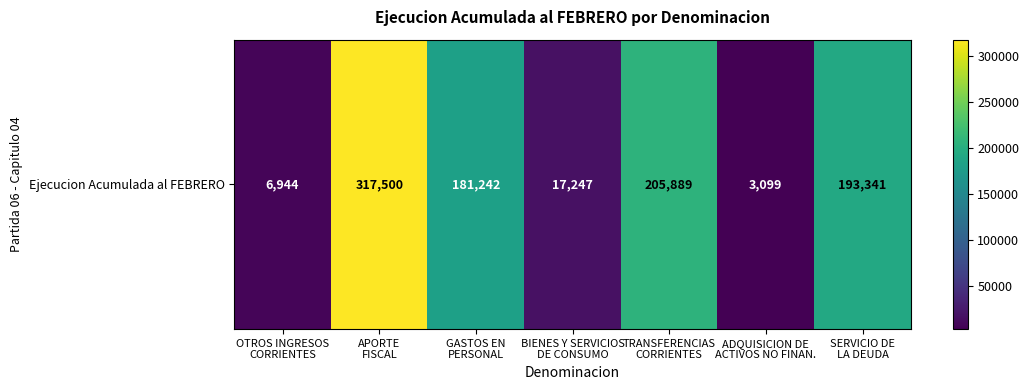

List the labels in order of value, smallest first.

ADQUISICION DE
ACTIVOS NO FINAN., OTROS INGRESOS
CORRIENTES, BIENES Y SERVICIOS
DE CONSUMO, GASTOS EN
PERSONAL, SERVICIO DE
LA DEUDA, TRANSFERENCIAS
CORRIENTES, APORTE
FISCAL